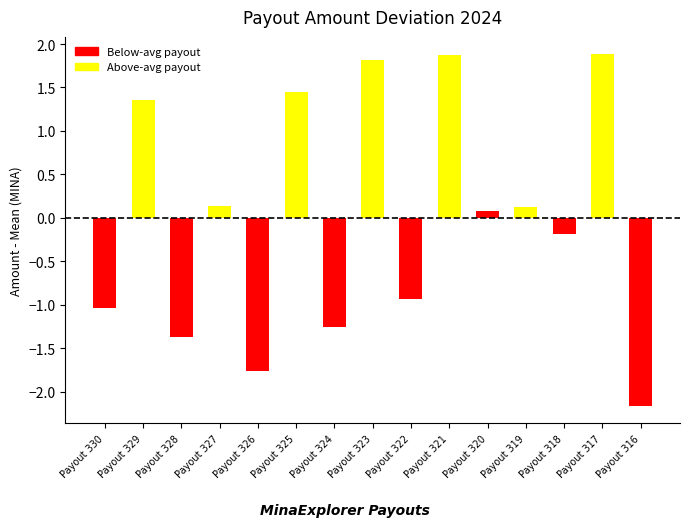

How many values are above zero?

8